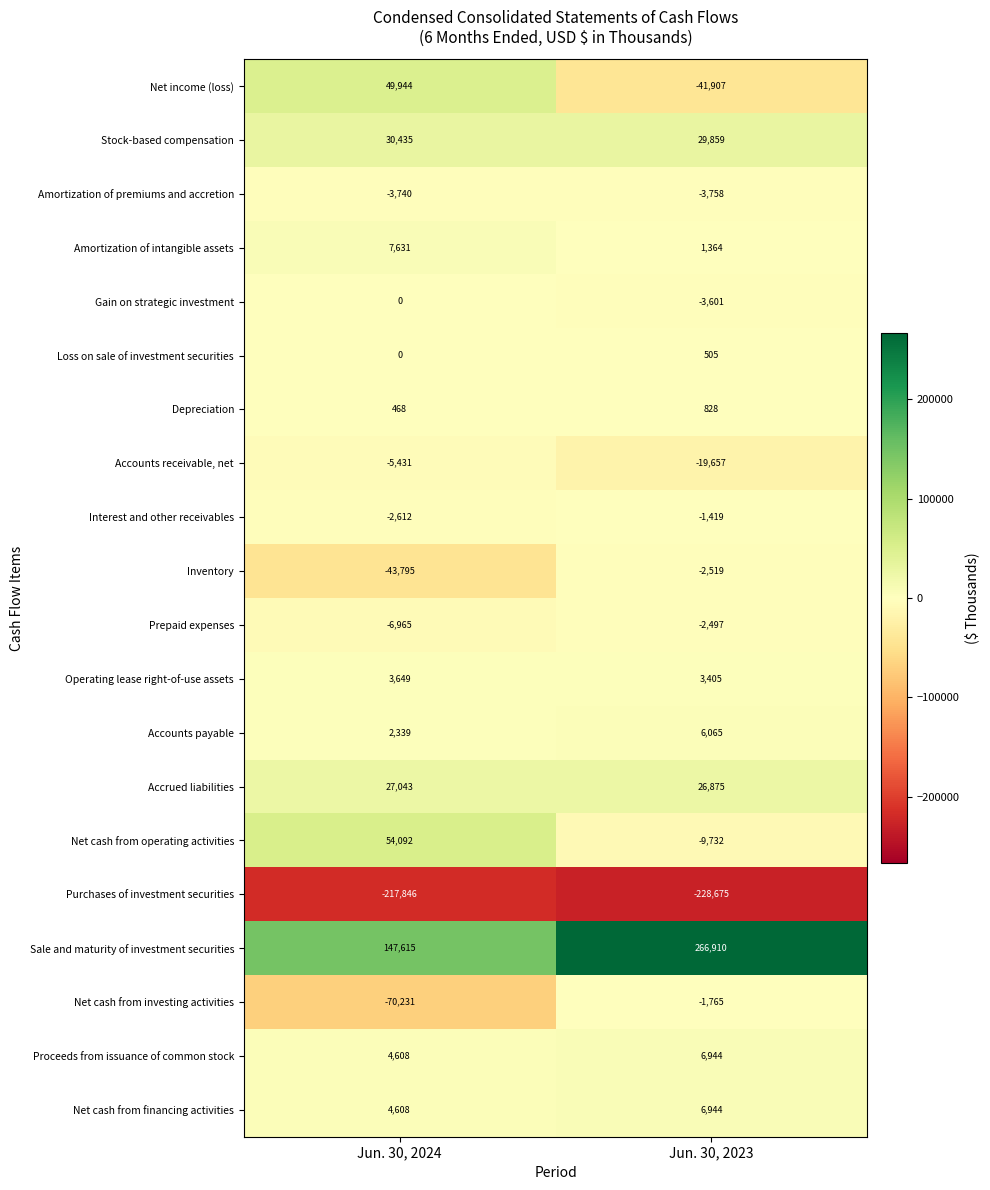

The value of Stock-based compensation at Jun. 30, 2024 is 7623. True or false?

False